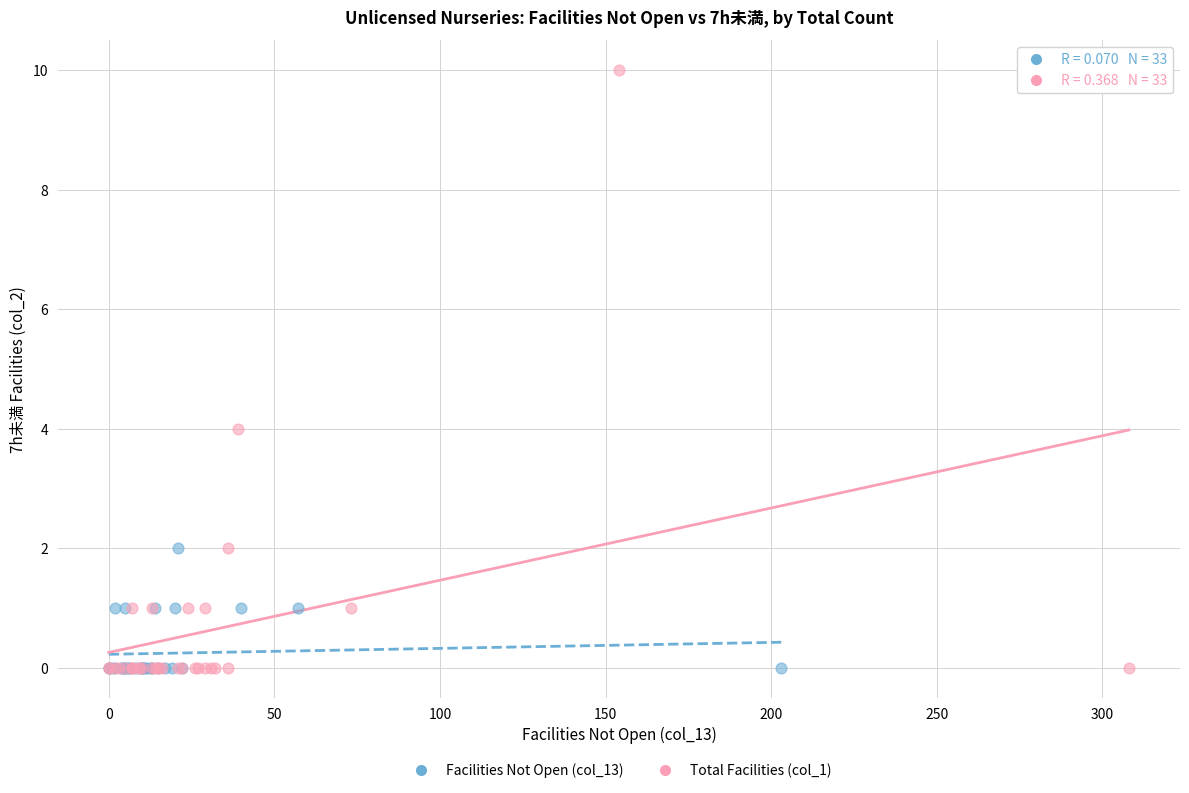

Which series has the widest spread of Y values?

Total Facilities (col_1)